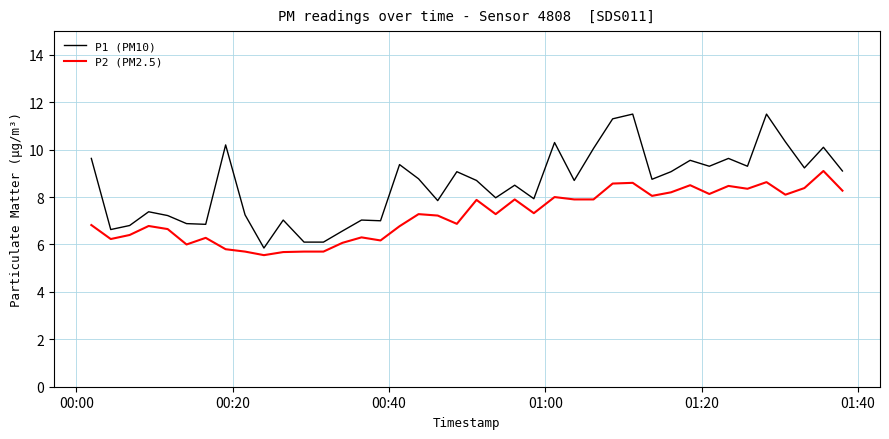

What is the maximum value shown in the chart?

11.5